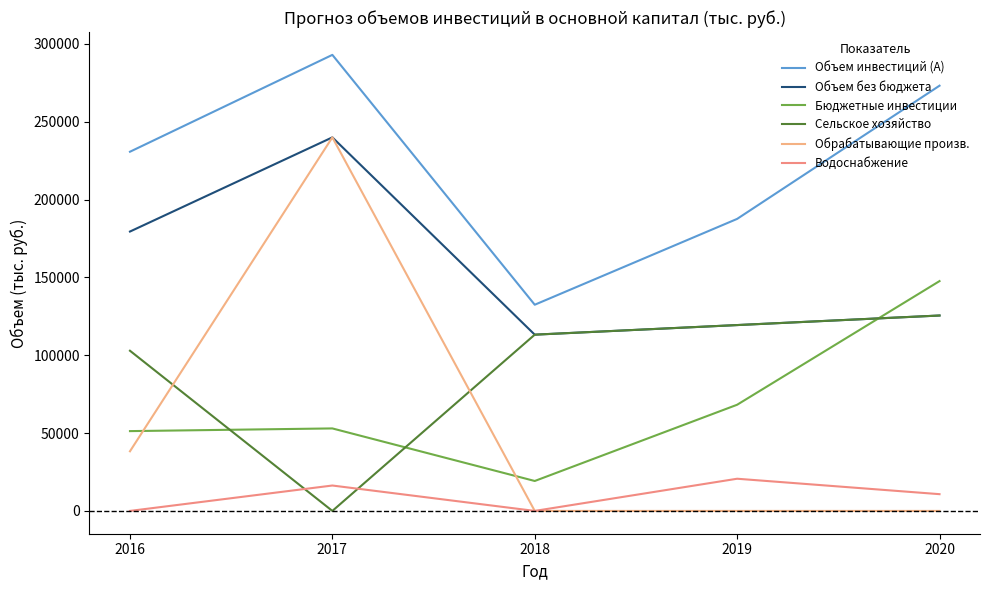

After their last crossing, which series has the higher values: Сельское хозяйство or Обрабатывающие произв.?

Сельское хозяйство